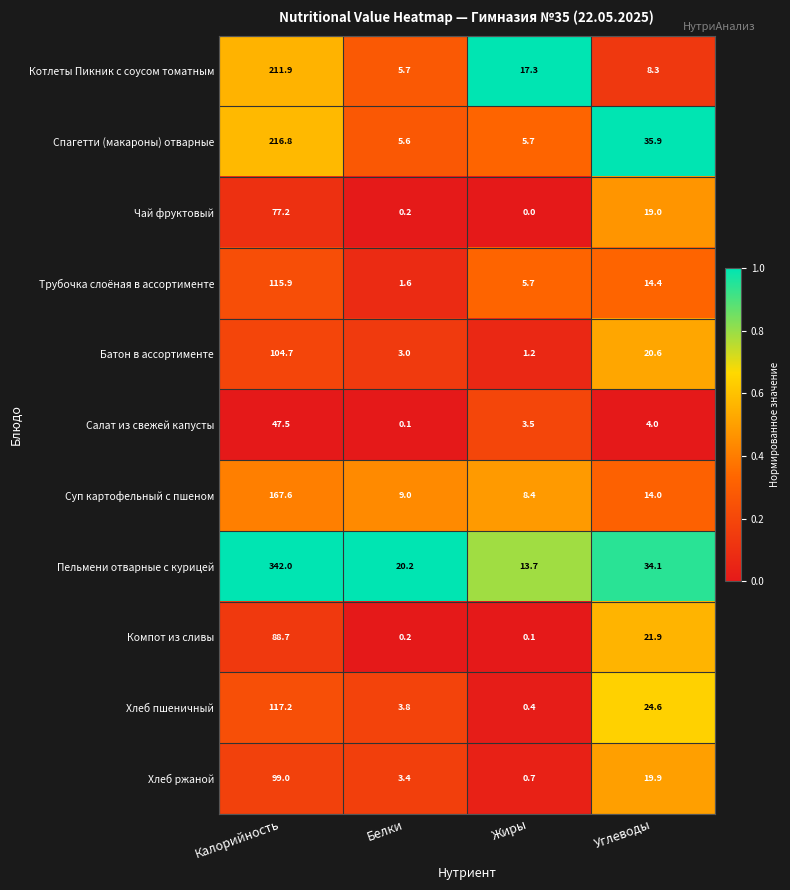

At how many categories does at least one series exceed 0?

4